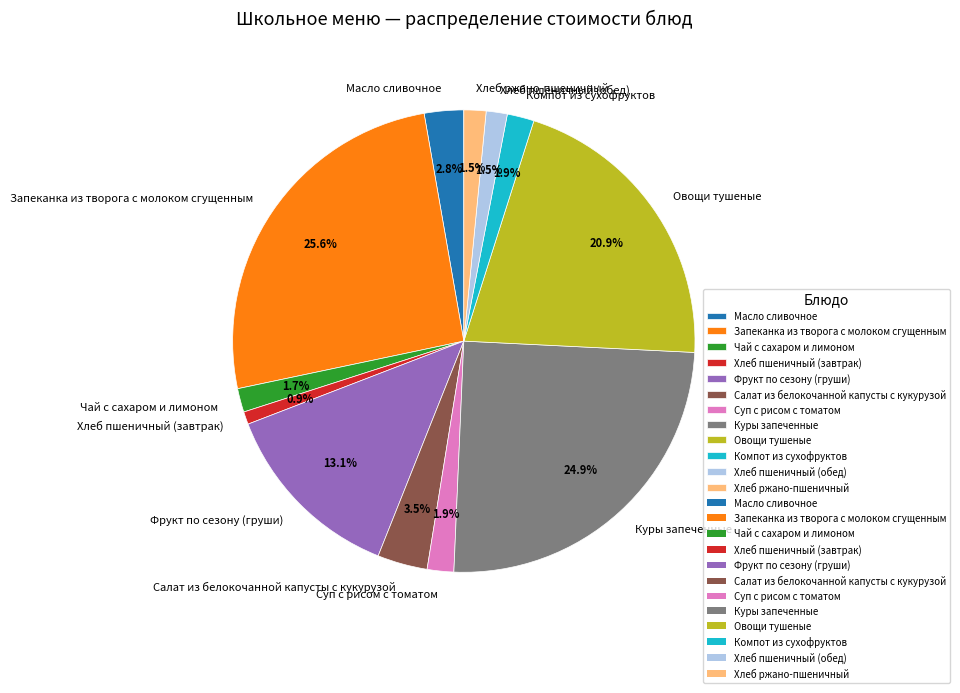

Is Овощи тушеные the majority of the pie?

No